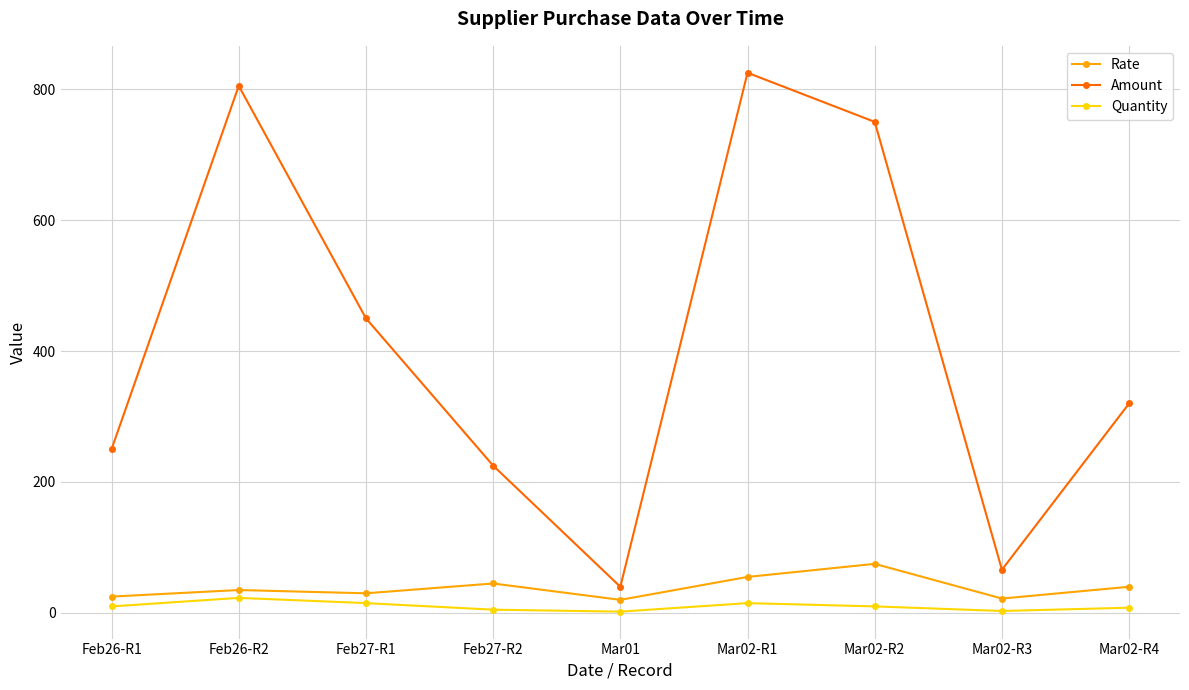

How many data points does each series have?

9